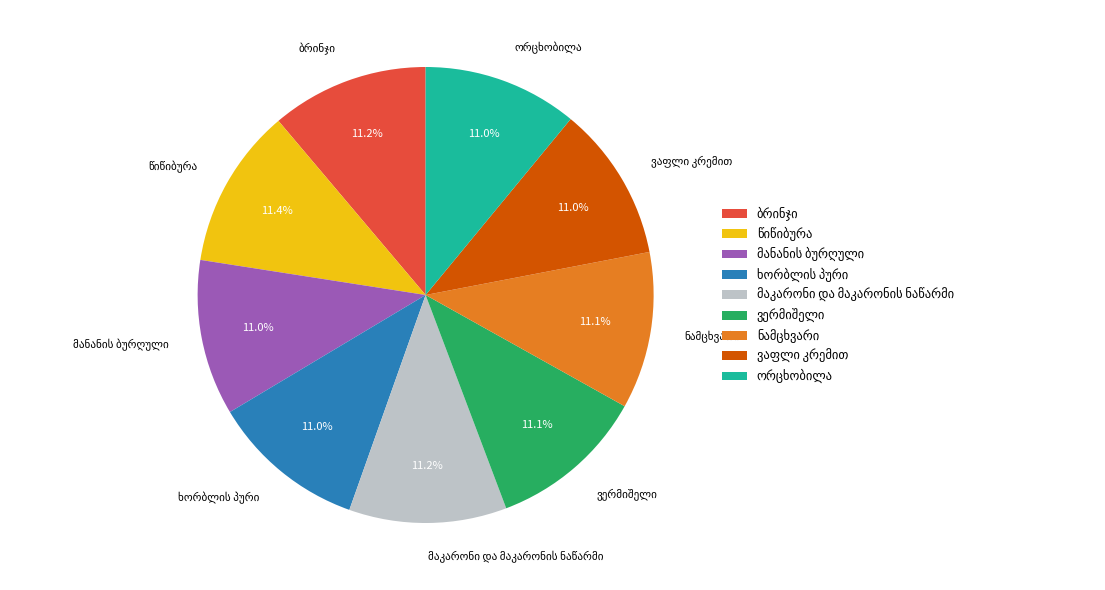

The ორცხობილა slice represents 5% of the pie. True or false?

False